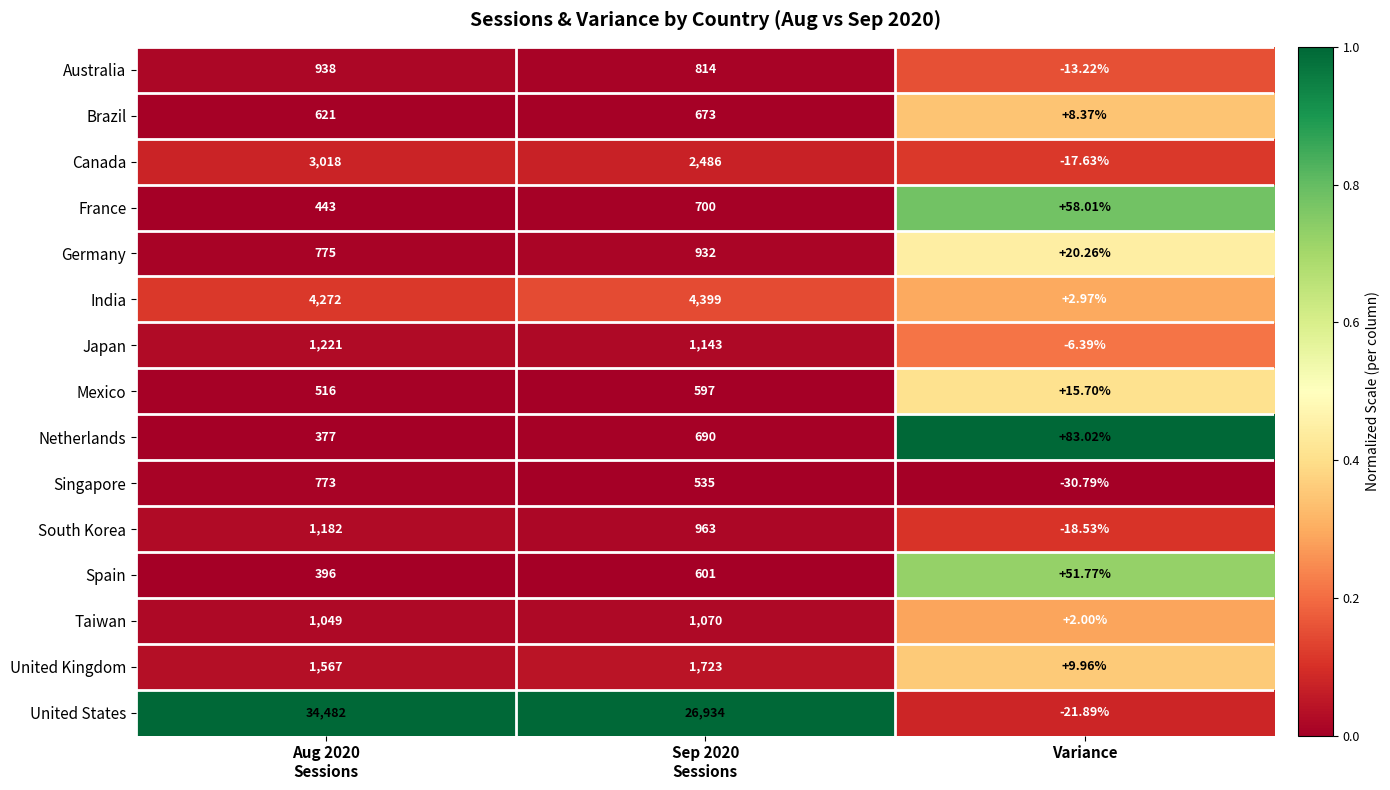

Which series has the widest spread of values?

United States